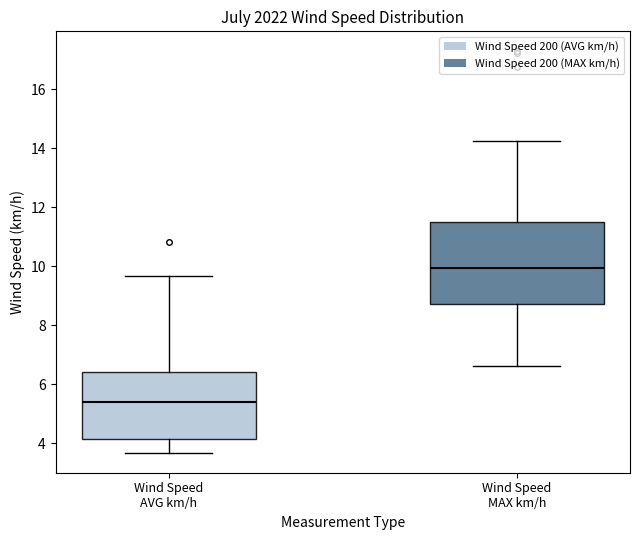

Where does the upper whisker of the box for Wind Speed MAX km/h end on the y-axis? The values are not printed on the chart, so give them approximately, as read against the axis.

14.2